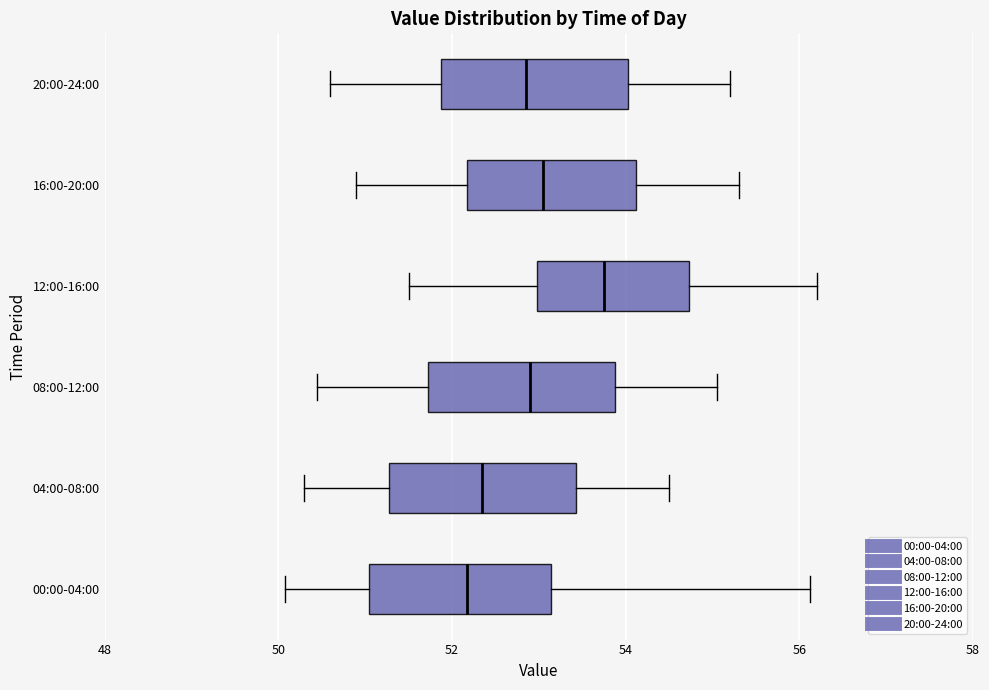

Where does the right whisker of the box for 20:00-24:00 end on the x-axis? The values are not printed on the chart, so give them approximately, as read against the axis.

55.2